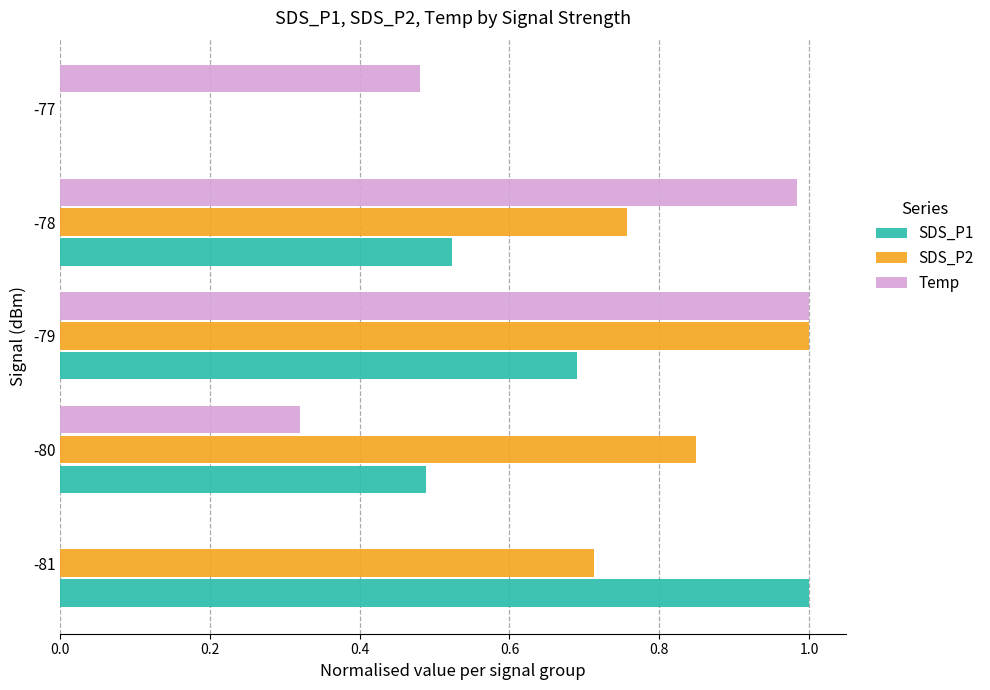

What is the total value across all series at -80?

1.7